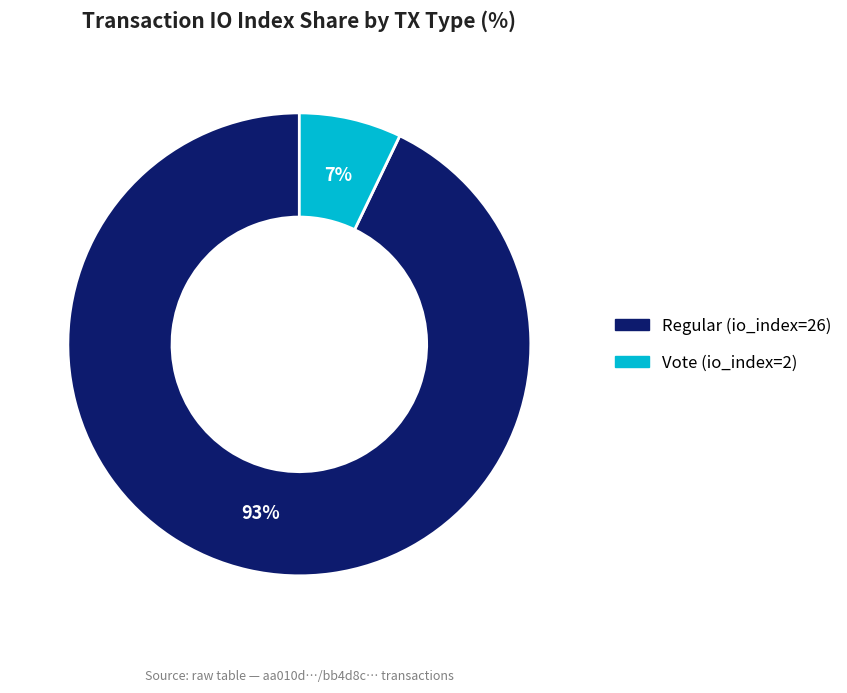

Which category has the biggest portion of the pie?

Regular (io_index=26)